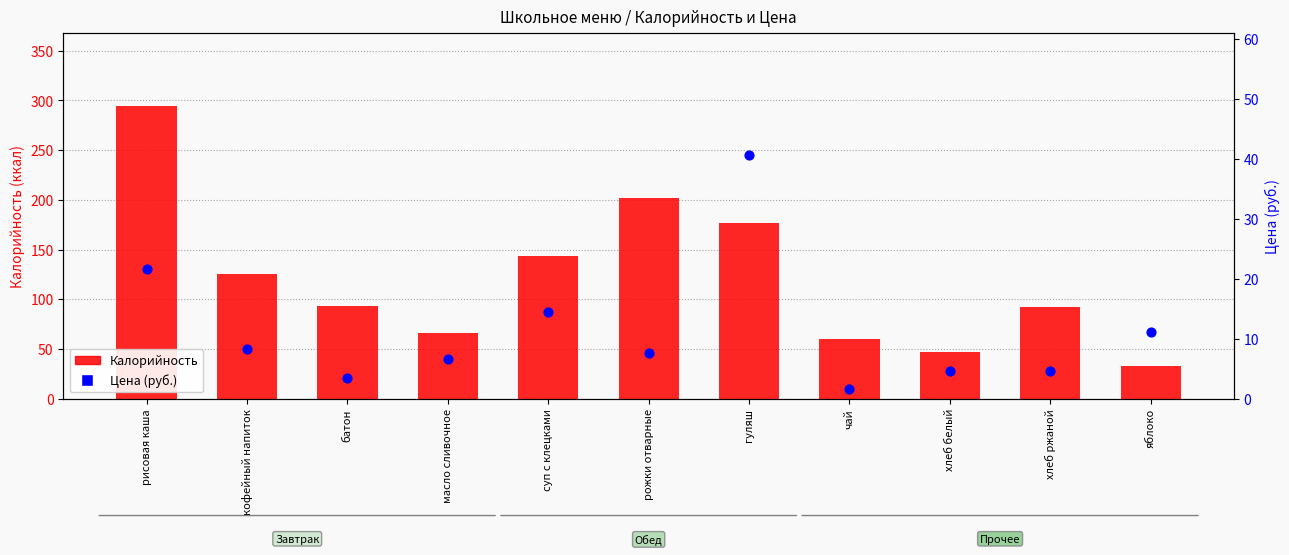

Which series has the largest total across all categories?

Калорийность